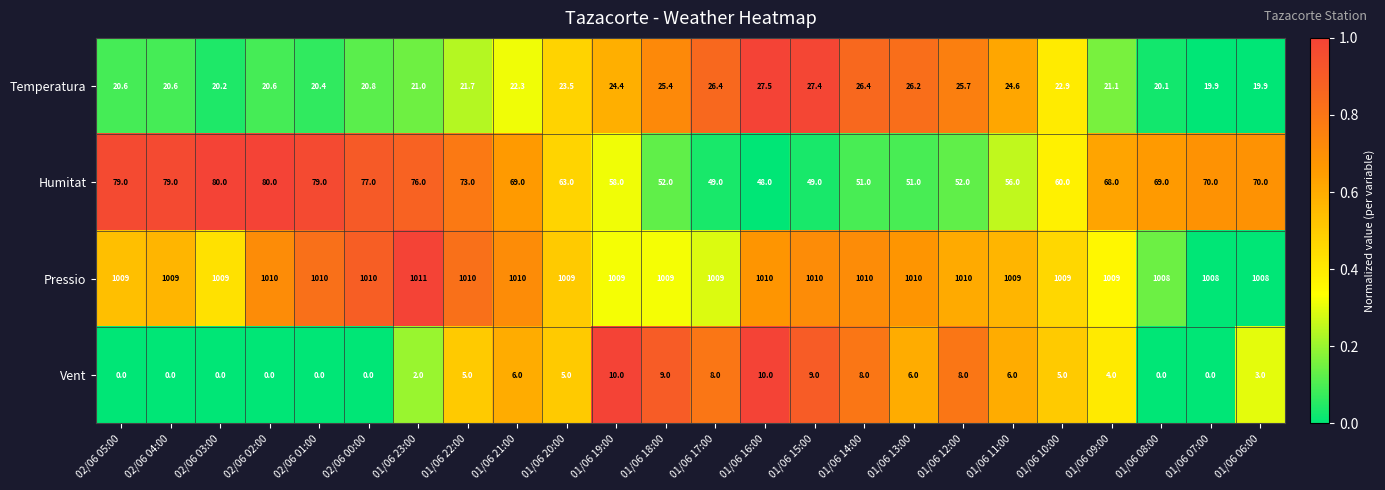

What is the sum of all Humitat values?

1558.0